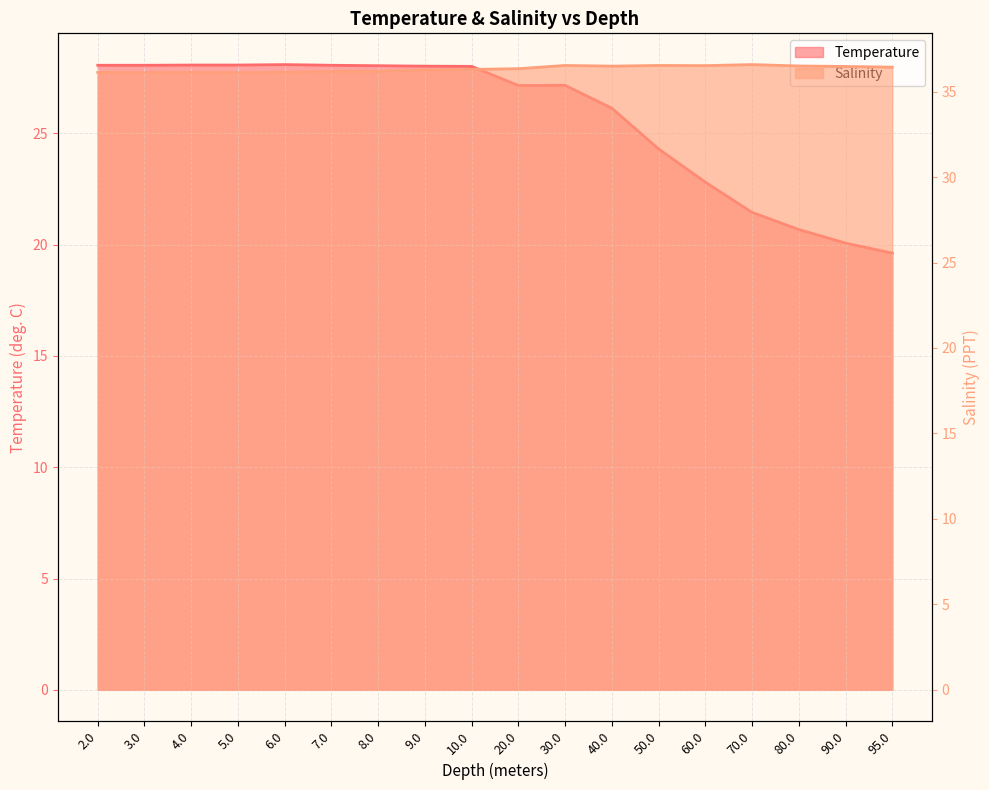

Is the value of Salinity at 80.0 greater than the value of Temperature at 10.0?

Yes